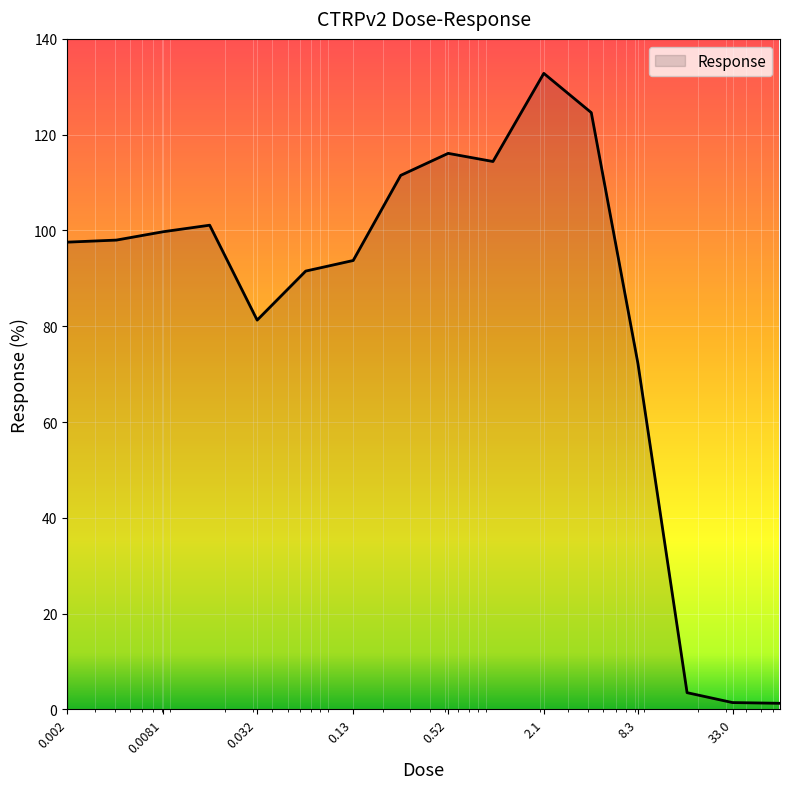

Count the number of data series in this chart.

1